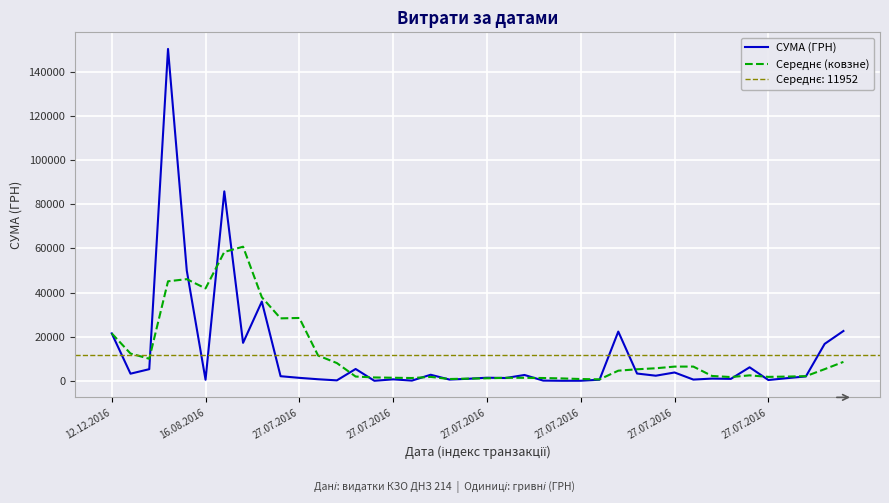

How many interior local peaks does the Середнє (ковзне) series have?

7